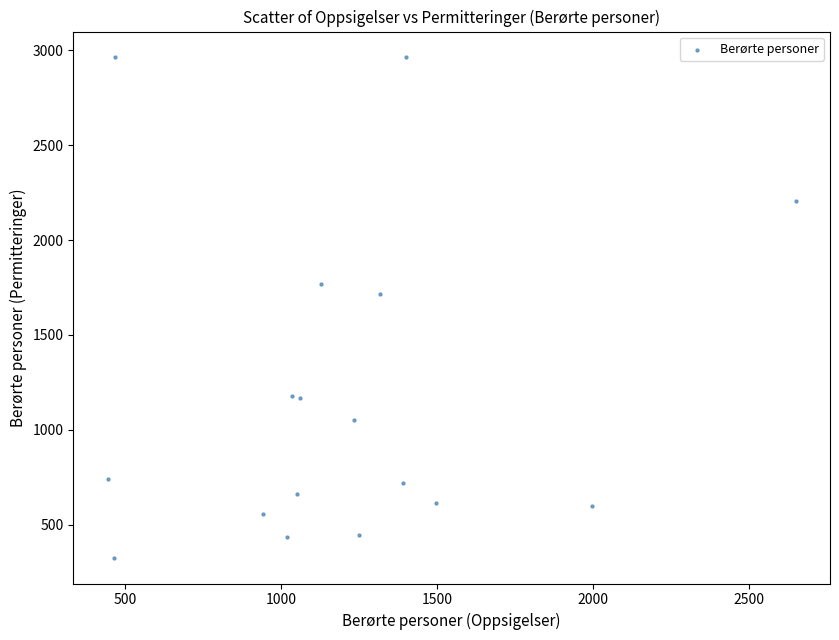

What Y value in the scatter plot is closest to 1644?

1717